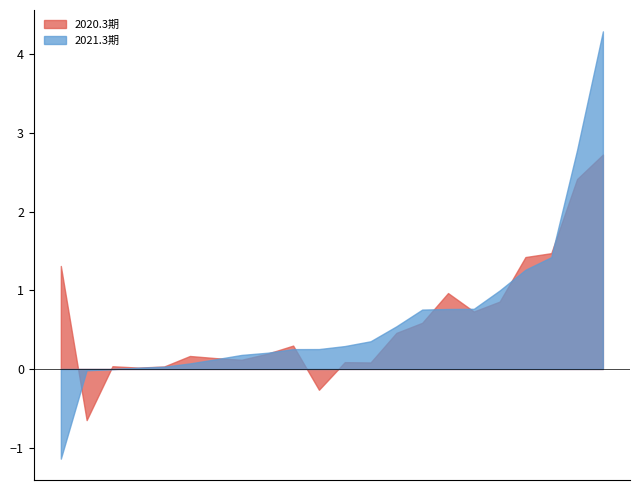

What is the average value of the 2020.3期 series?

0.6